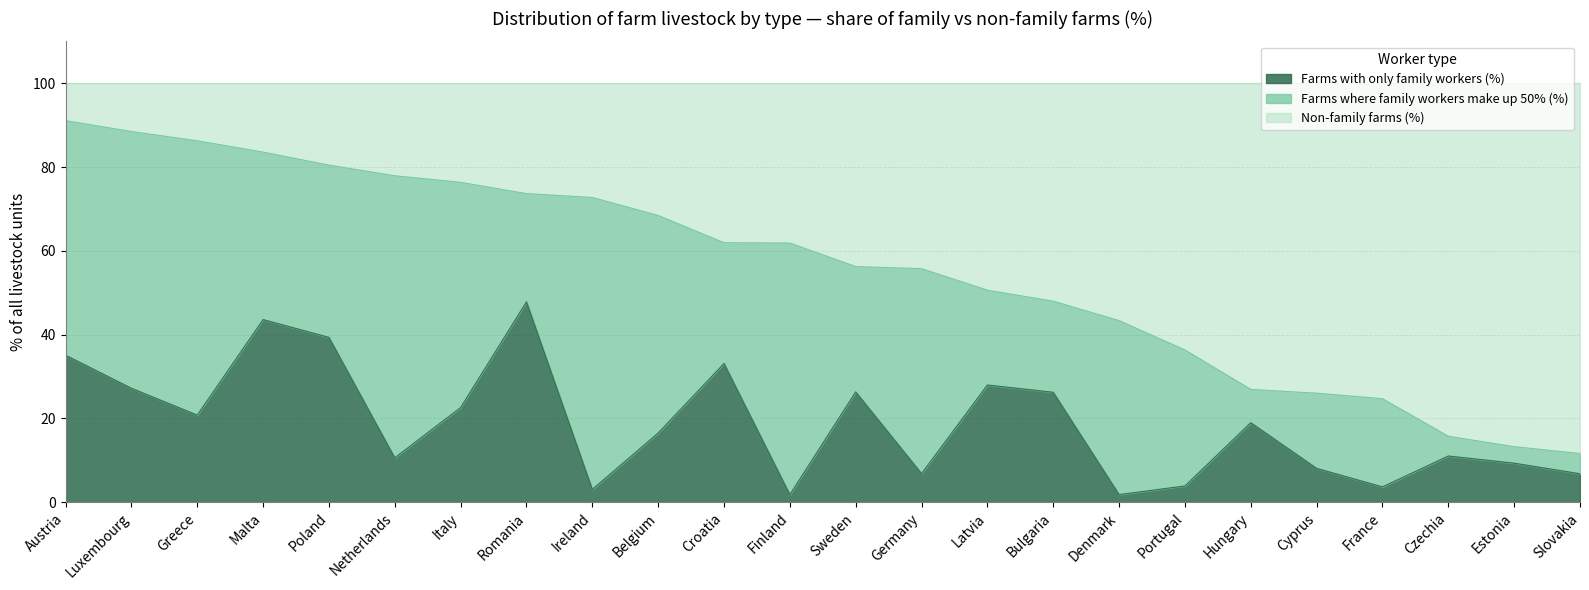

The value of Farms with only family workers (%) at Germany is 6.9. True or false?

True